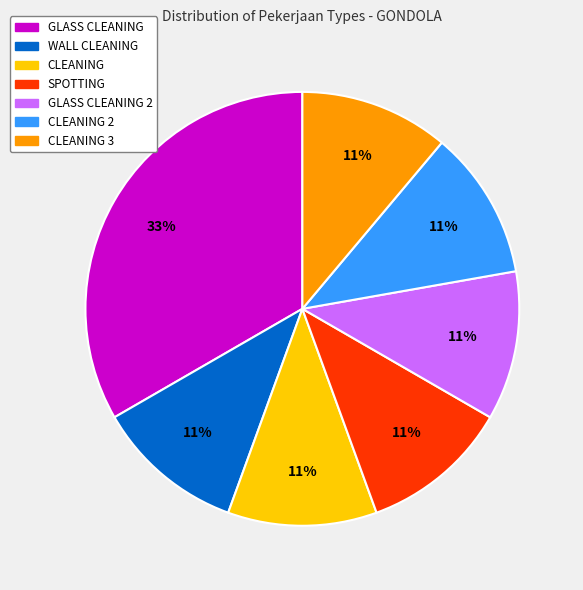

Is there any slice that represents more than half of the pie?

No